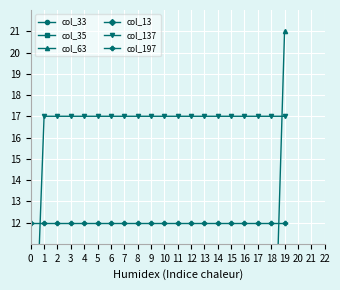

Rank the categories by col_33 value from highest to lowest.

14, 15, 16, 17, 18, 19, 0, 1, 2, 3, 4, 5, 6, 7, 8, 9, 10, 11, 12, 13